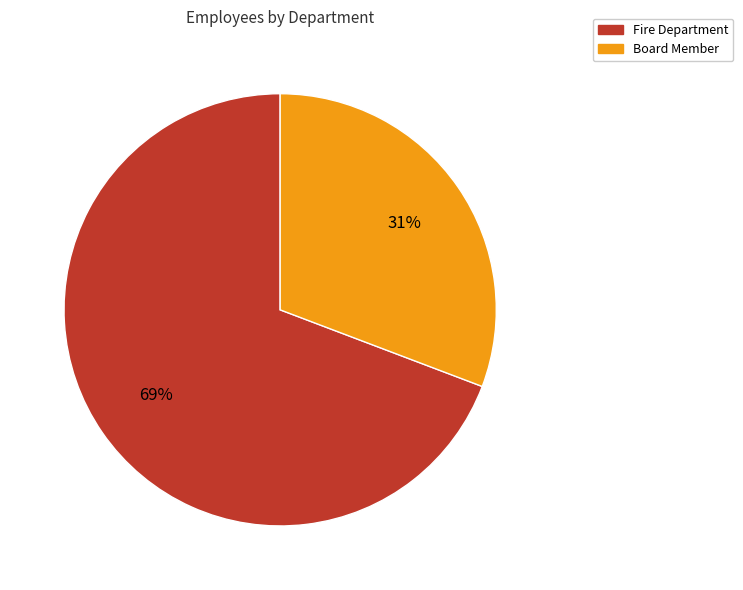

Which slice is the largest?

Fire Department